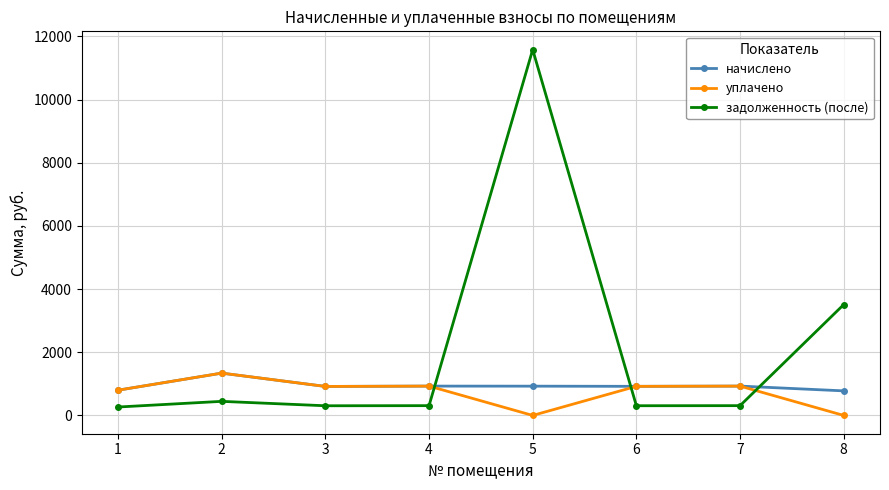

Between 6 and 8, which series saw the biggest shift?

задолженность (после)